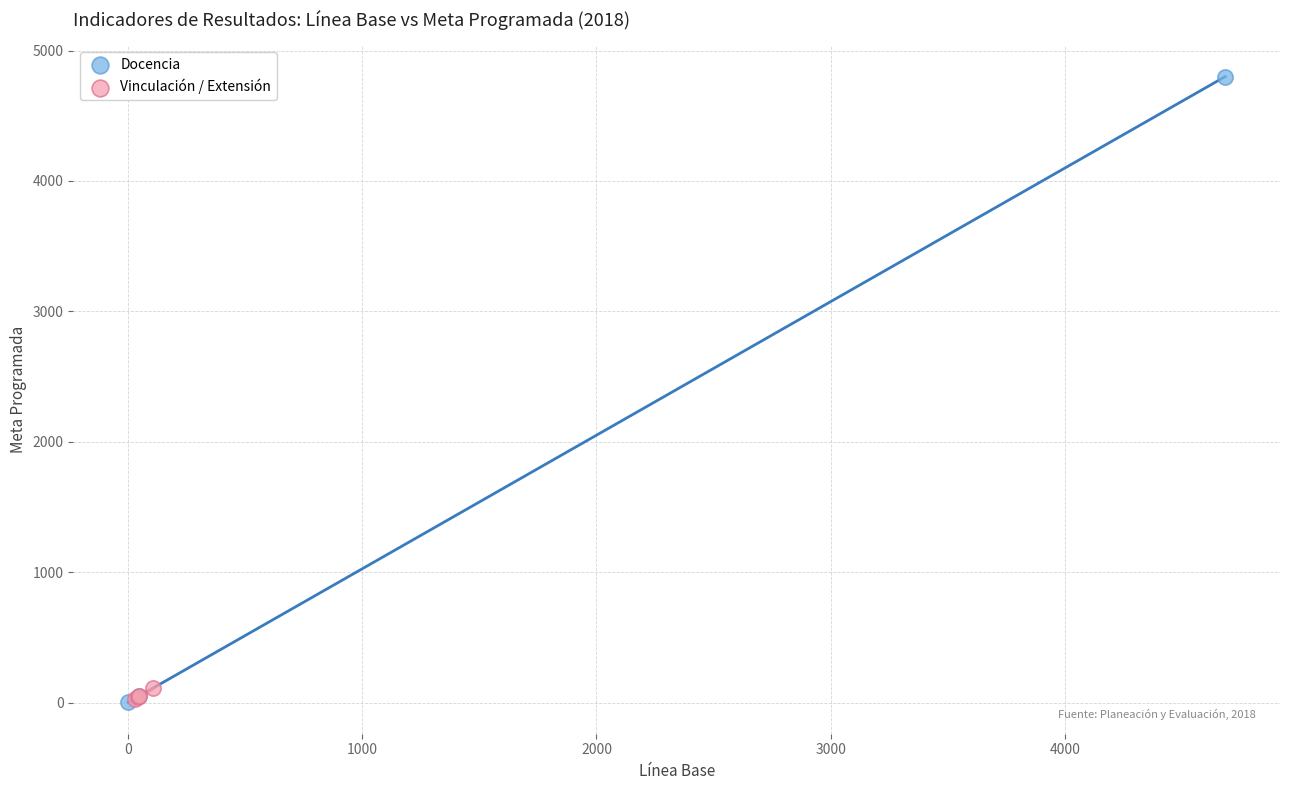

Which series has the largest Y range (max minus min)?

Docencia